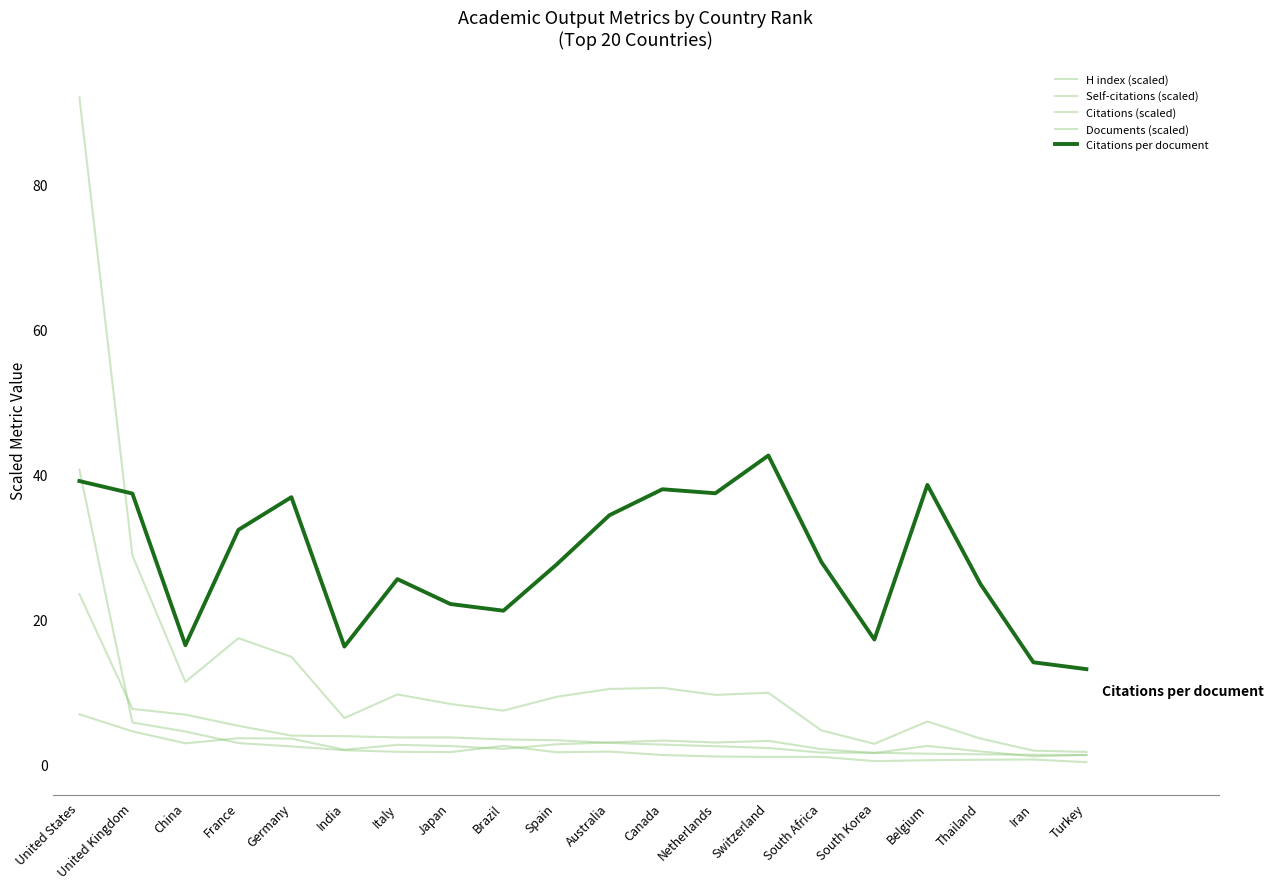

What is the approximate value of Citations per document at Japan?

22.2